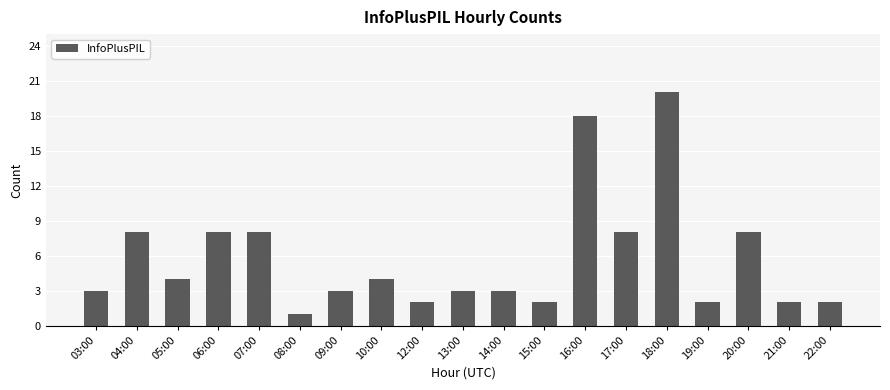

Reading left to right, list all the values displayed in this chart.

03:00=3	04:00=8	05:00=4	06:00=8	07:00=8	08:00=1	09:00=3	10:00=4	12:00=2	13:00=3	14:00=3	15:00=2	16:00=18	17:00=8	18:00=20	19:00=2	20:00=8	21:00=2	22:00=2